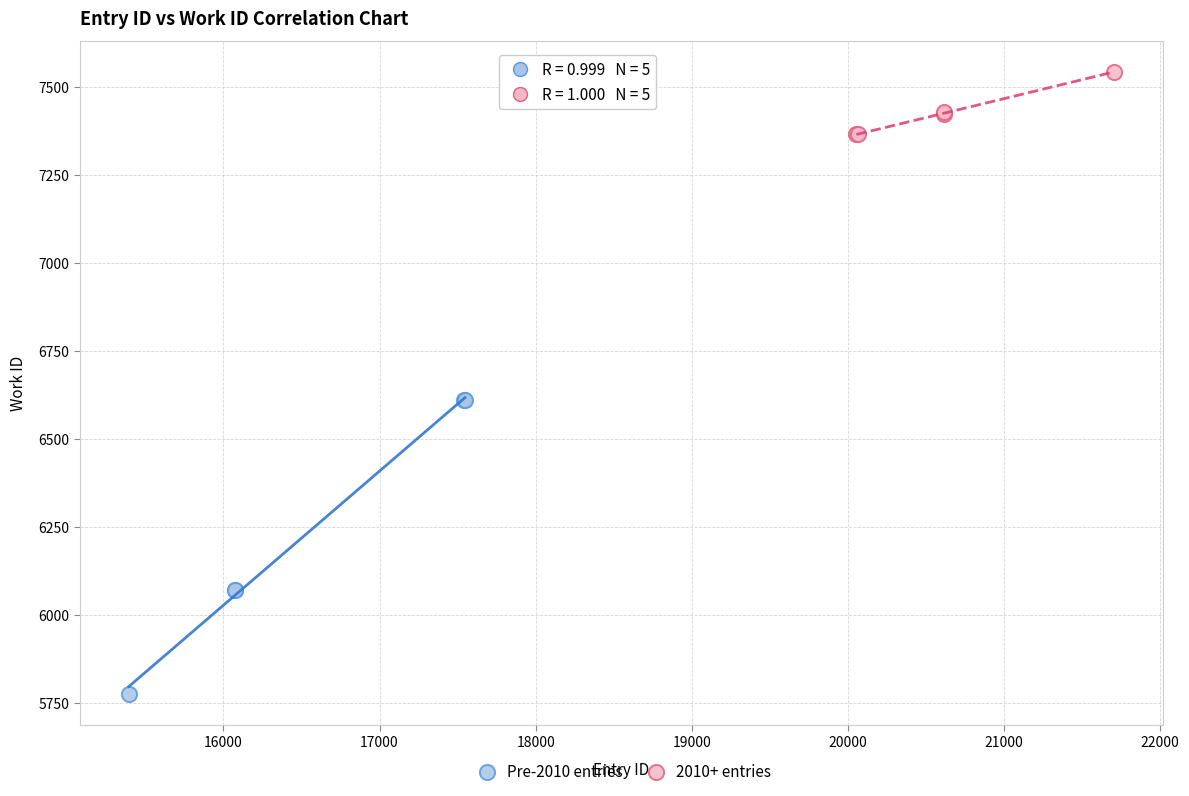

Which series has the widest spread of Y values?

Pre-2010 entries